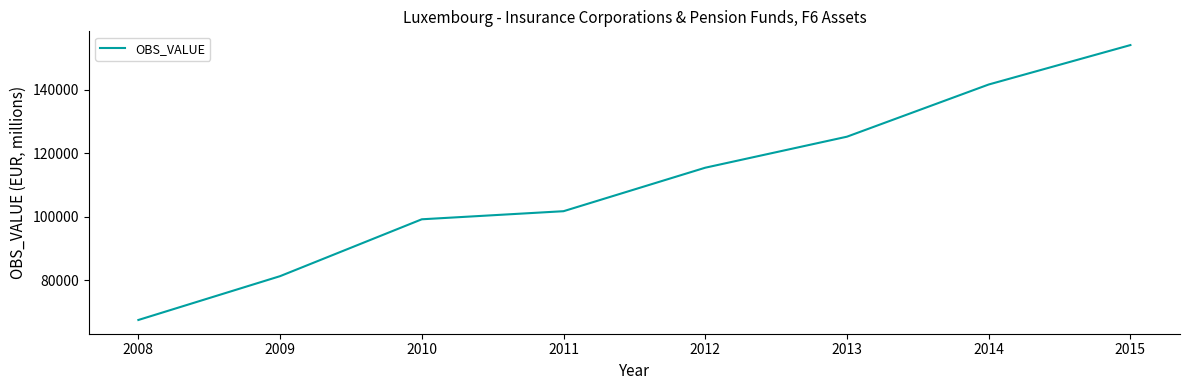

Reading left to right, list all the values displayed in this chart.

2008=67464.7	2009=81279.4	2010=99205.0	2011=101753.2	2012=115461.9	2013=125240.9	2014=141688.6	2015=154118.0